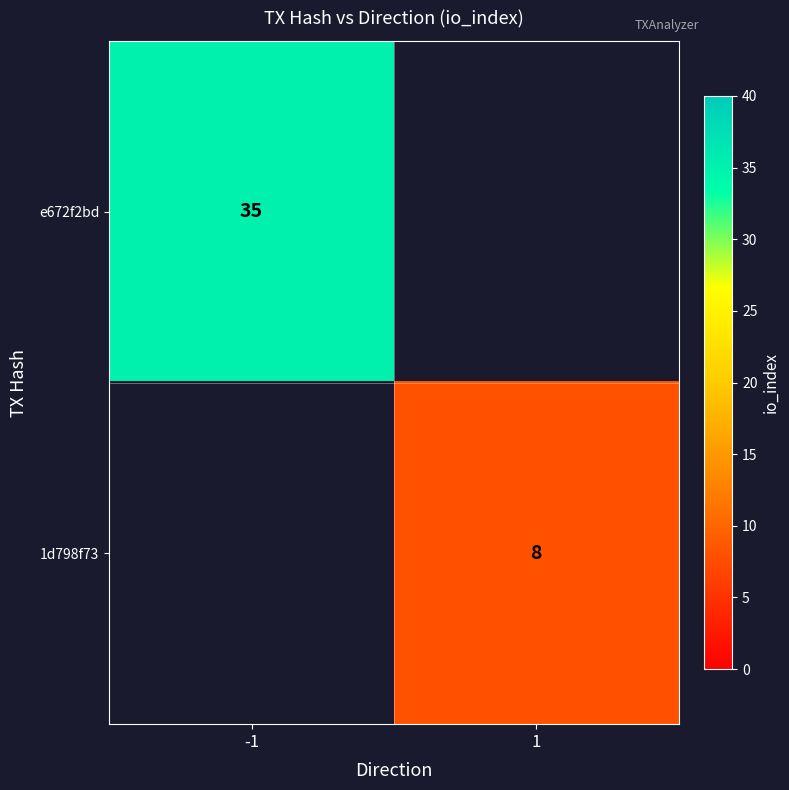

What is the smallest value displayed?

8.0